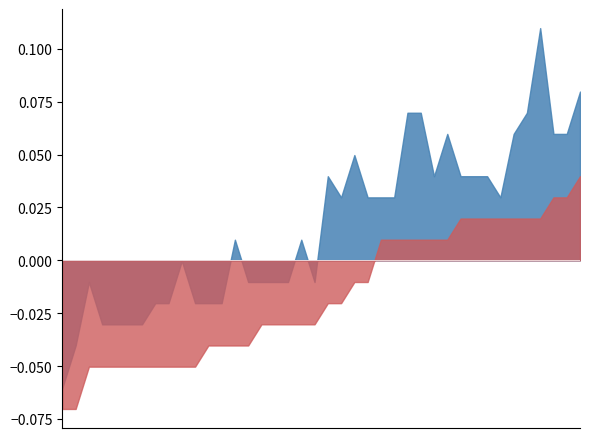

In High, how many points are lower than both neighbors (excluding endpoints)?

3